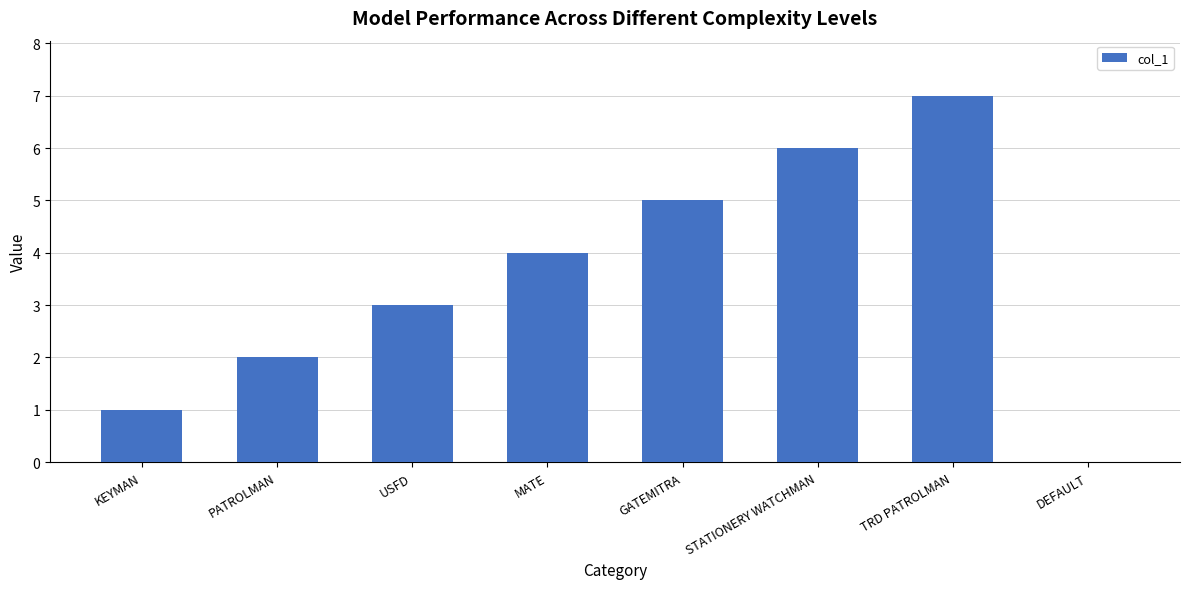

The value at DEFAULT is -3. True or false?

False